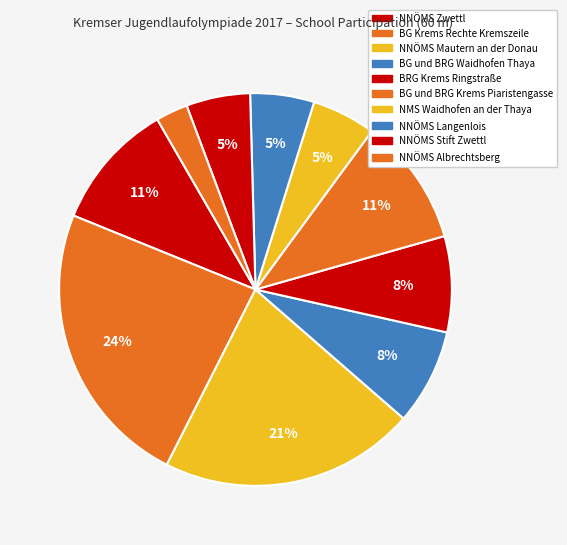

How many slices are in this pie chart?

10